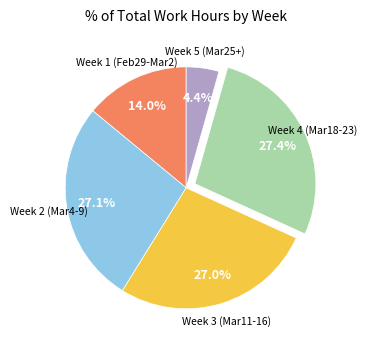

Is there any slice that represents more than half of the pie?

No